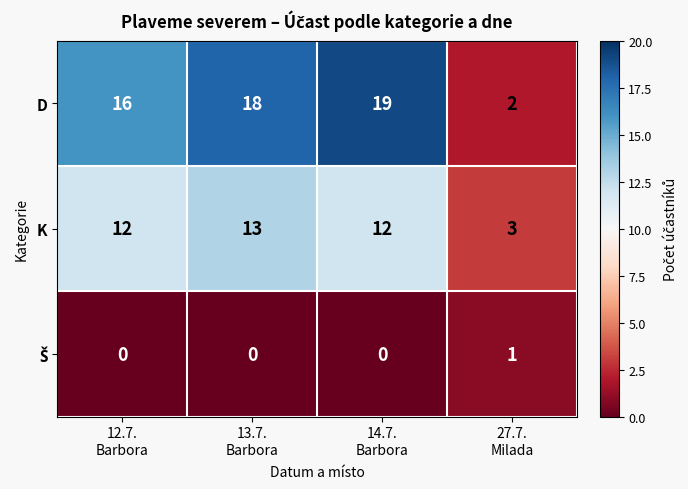

Which series has the largest total across all categories?

D